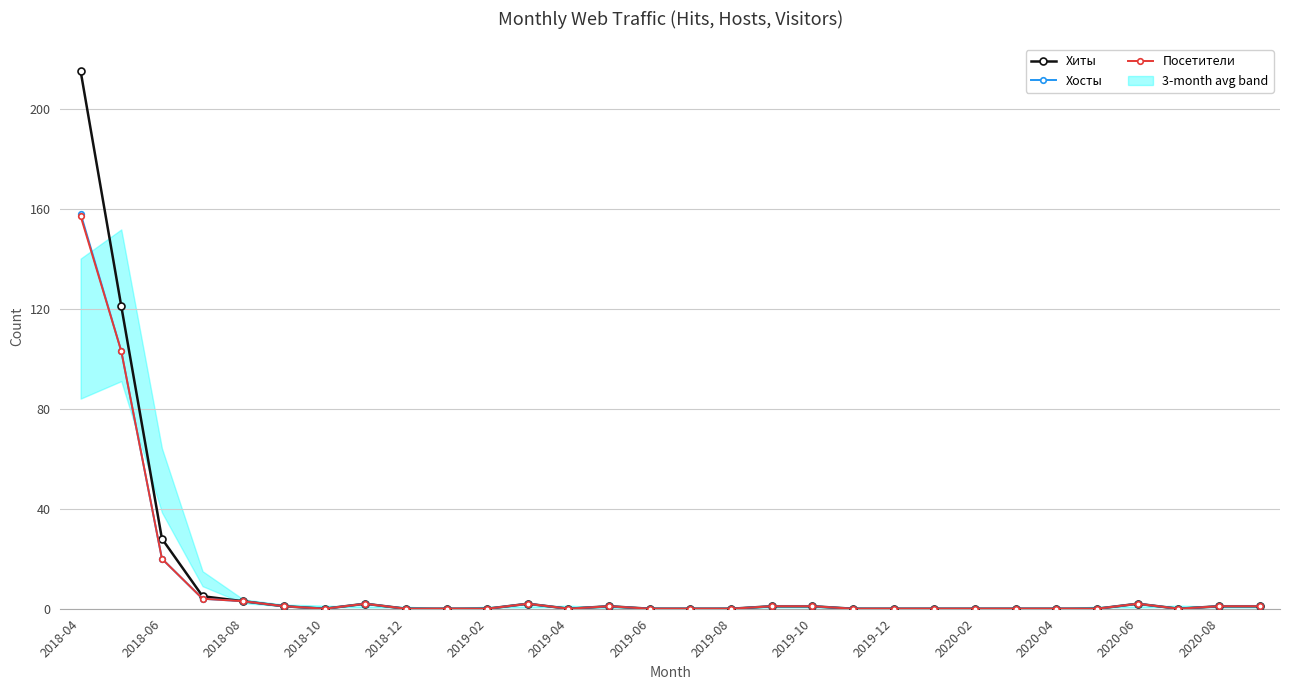

How many data points in Посетители are above 0?

14